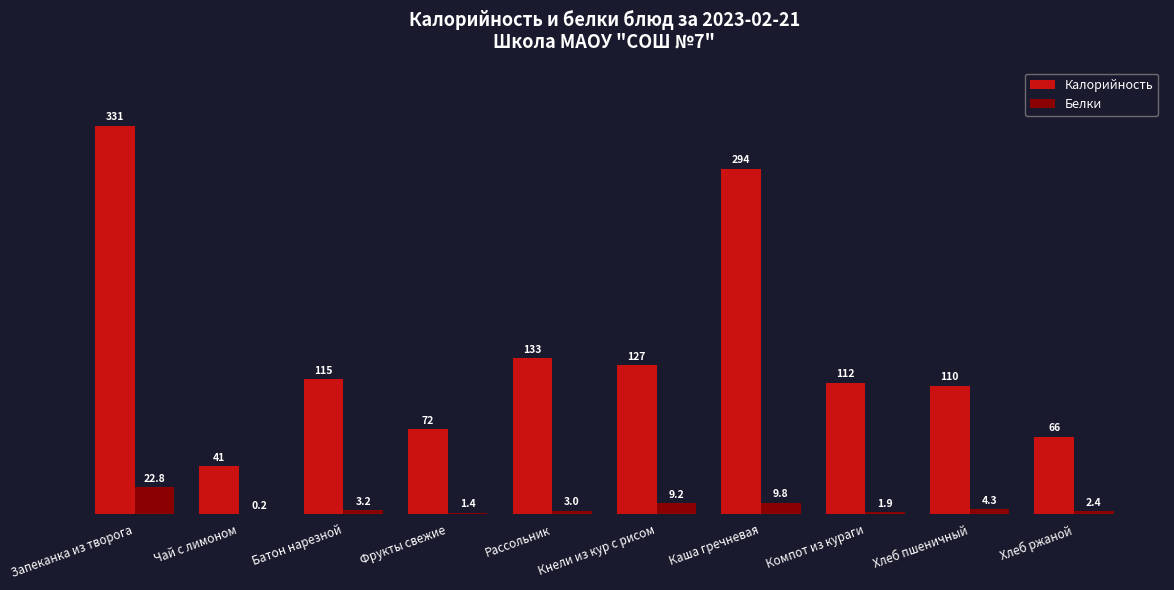

At which label does Калорийность reach its peak?

Запеканка из творога